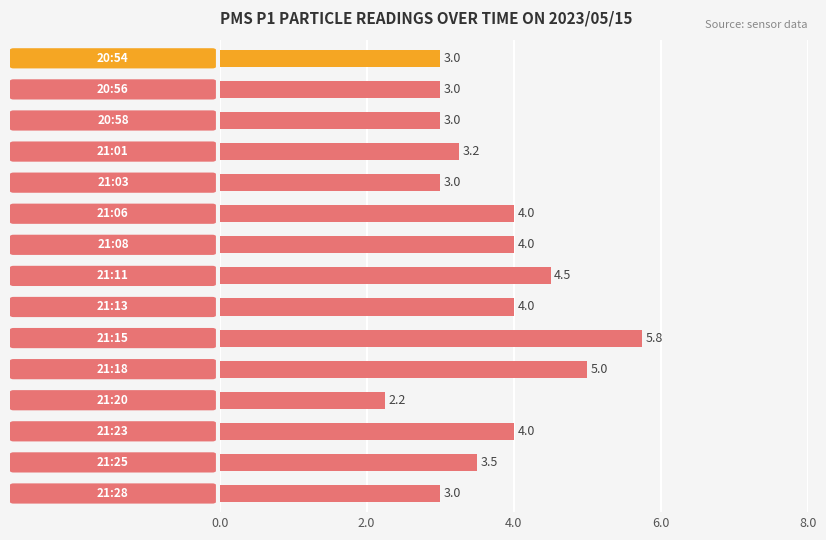

How many bars are there in total?

15